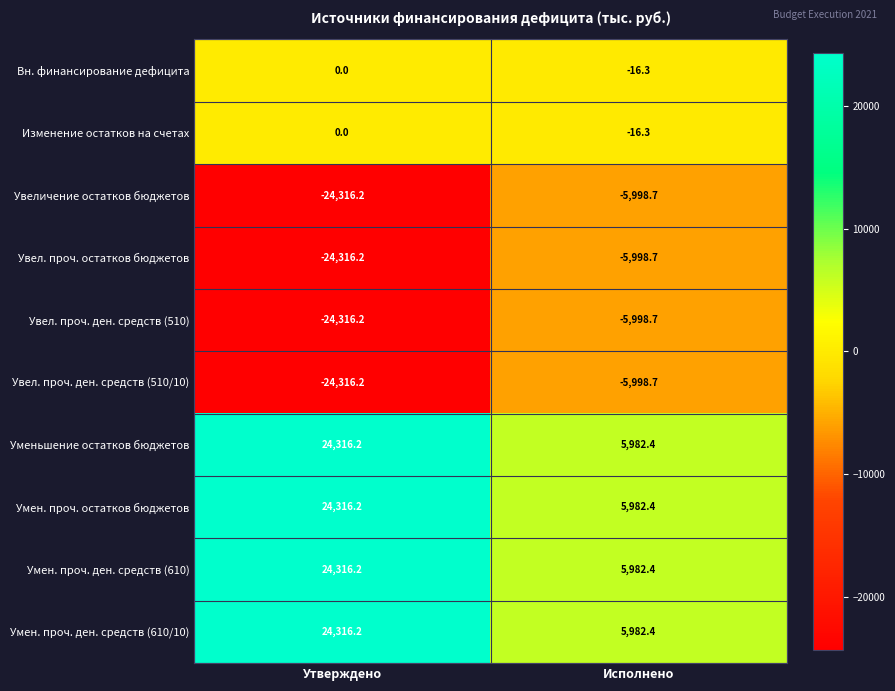

What is the difference between the Уменьшение остатков бюджетов values at Утверждено and Исполнено?

18333.8